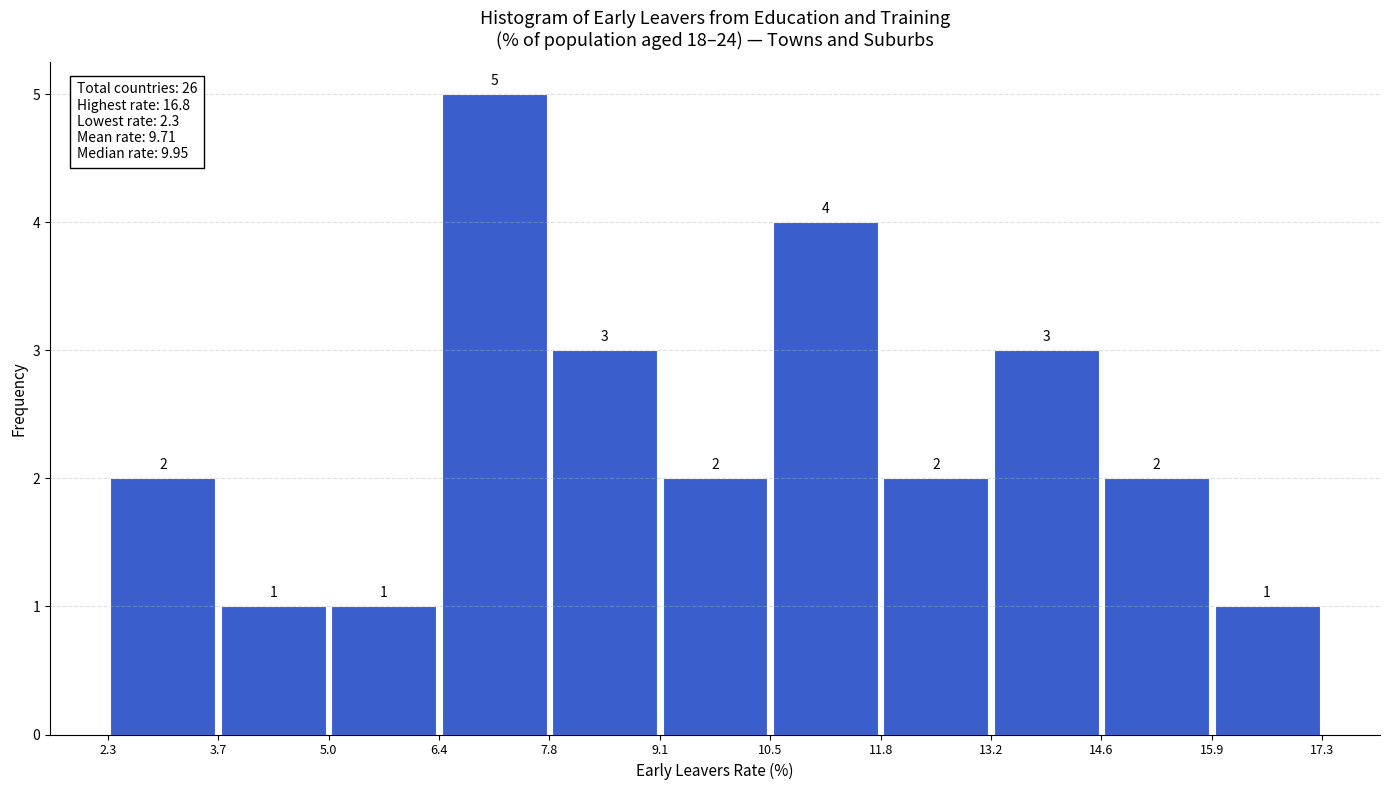

Reading left to right, list every bar in this chart as the range it spans on the x-axis followed by its height.

2.3 to 3.7: 2
3.7 to 5.0: 1
5.0 to 6.4: 1
6.4 to 7.8: 5
7.8 to 9.1: 3
9.1 to 10.5: 2
10.5 to 11.8: 4
11.8 to 13.2: 2
13.2 to 14.6: 3
14.6 to 15.9: 2
15.9 to 17.3: 1